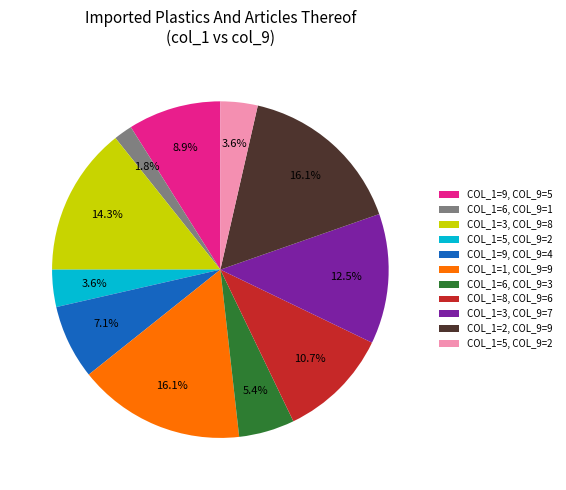

Is there a majority slice in this chart?

No